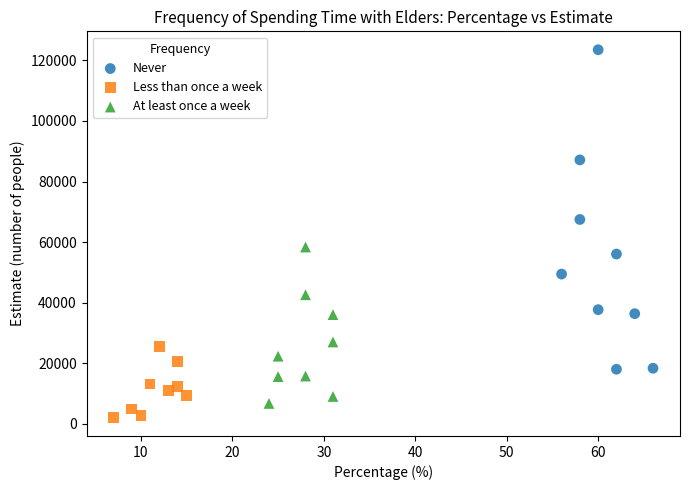

Which series contains the lowest Y value?

Less than once a week